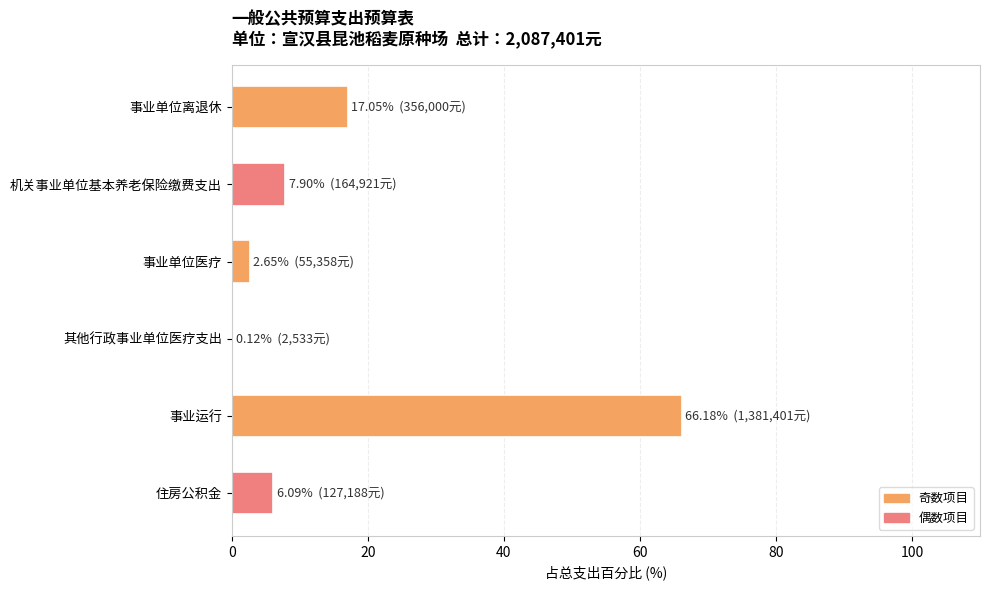

The value at 事业单位医疗 is 2.7. True or false?

True